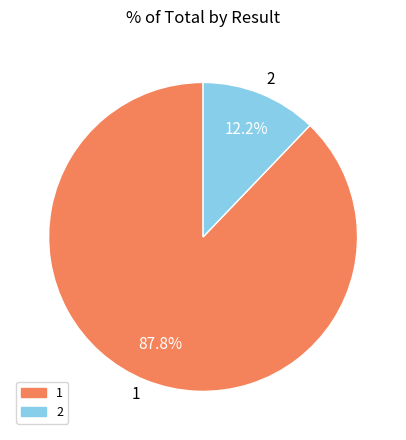

Combined, what portion of the pie is 2 and 1?

100.0%